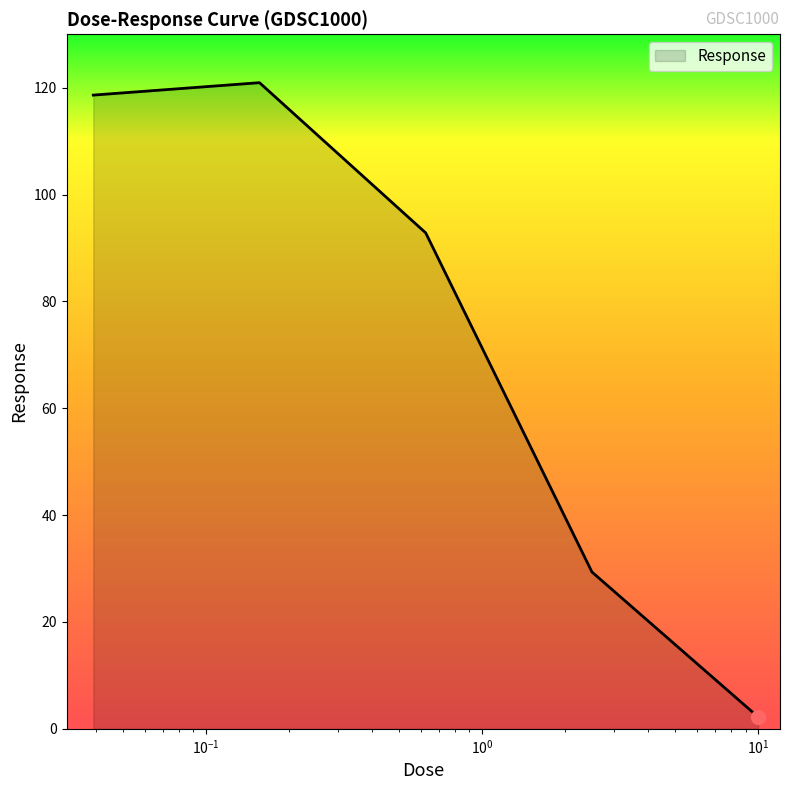

Reading left to right, list all the values displayed in this chart.

118.6	120.9	92.8	29.4	2.2